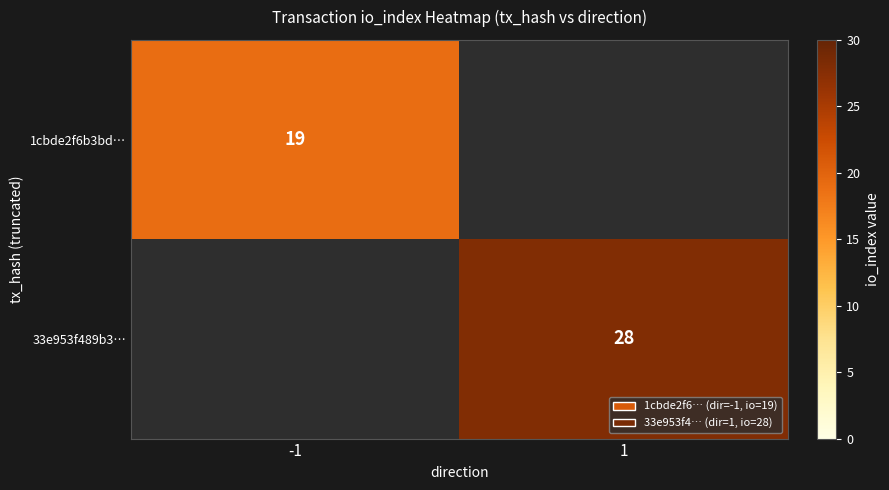

True or false: 33e953f489b3… has a value of 28 at 1.

True